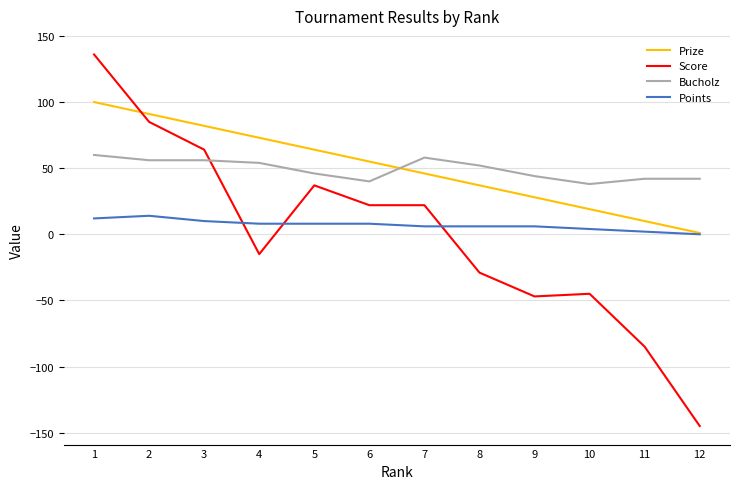

What is the highest value of the Prize series?

100